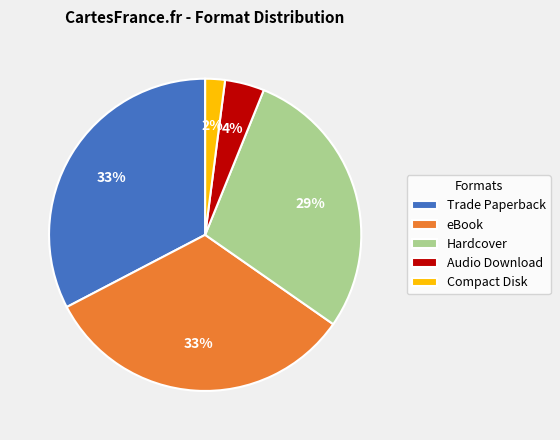

Does any single category account for the majority?

No